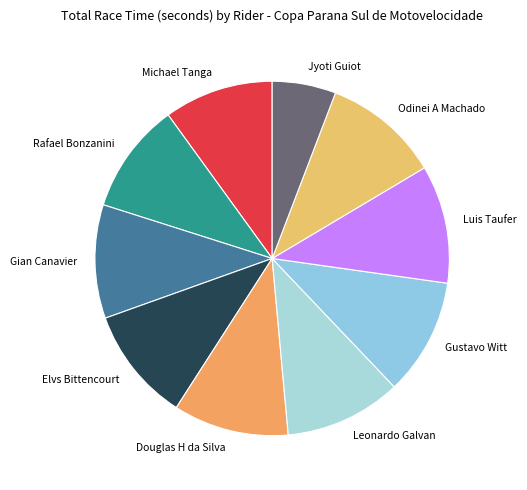

Approximately how many times larger is the value at Gian Canavier compared to Jyoti Guiot?

1.8